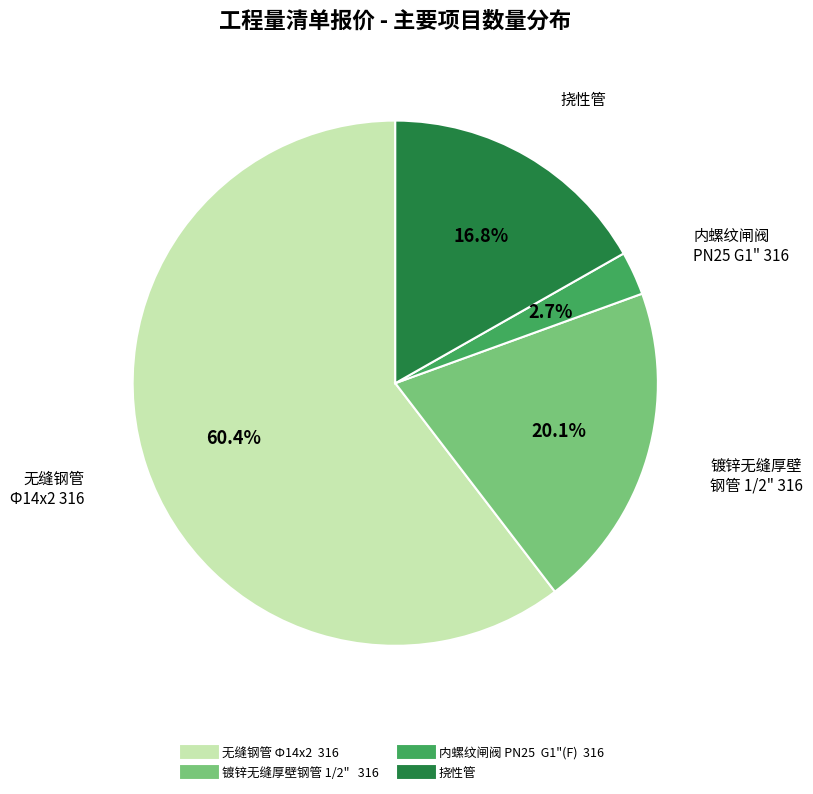

Combined, what portion of the pie is 内螺纹闸阀 PN25 G1"(F) 316 and 无缝钢管 Ф14x2 316?

63.1%